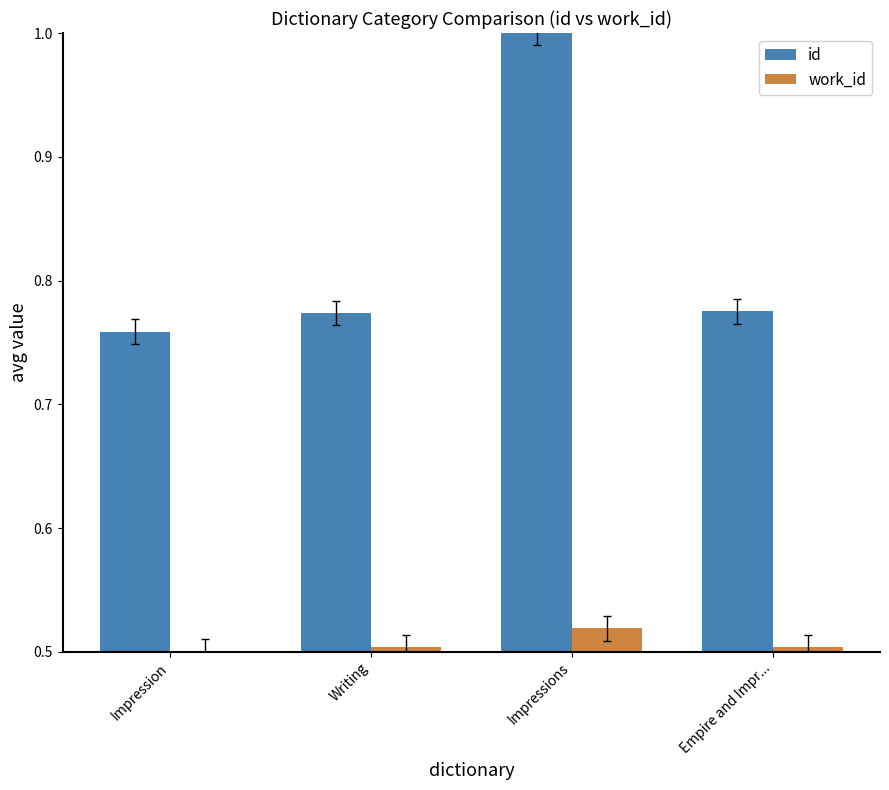

What are all the series names shown in the legend?

id, work_id